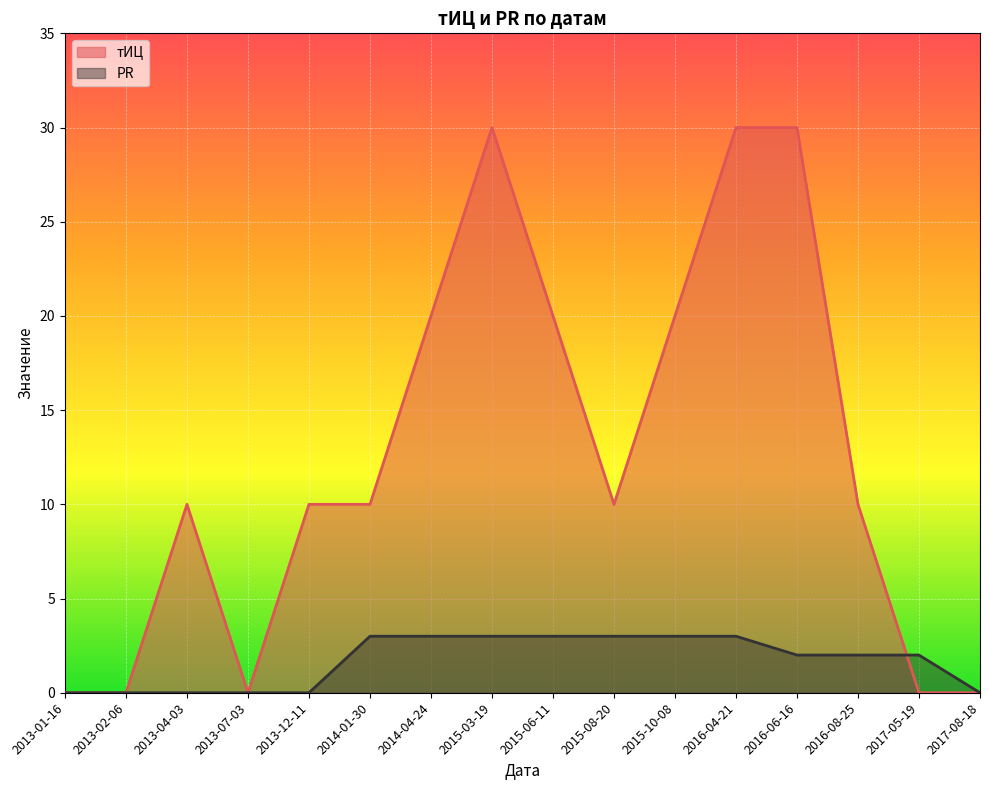

At which category is the sum across all series the highest?

2015-03-19